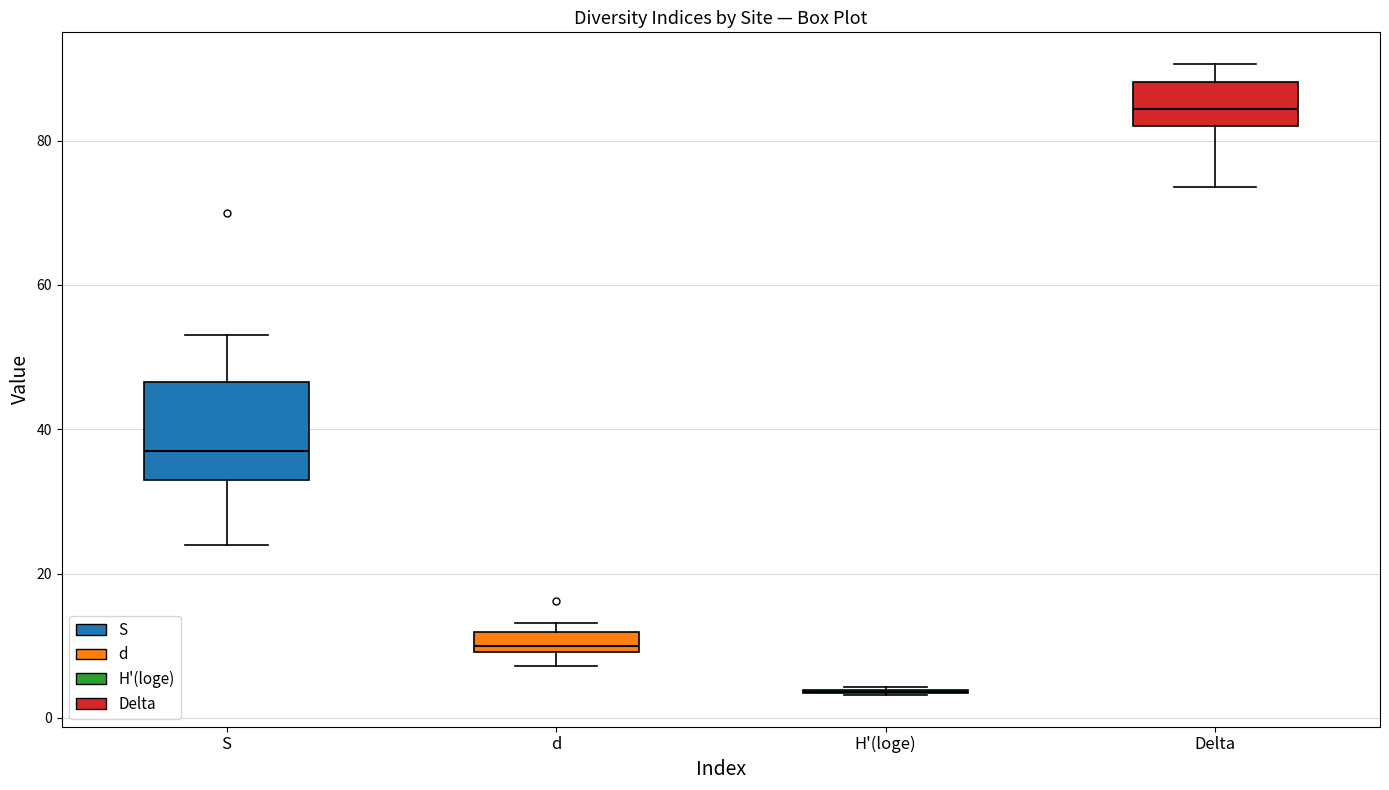

Where does the lower whisker of the box for Delta end on the y-axis? The values are not printed on the chart, so give them approximately, as read against the axis.

74